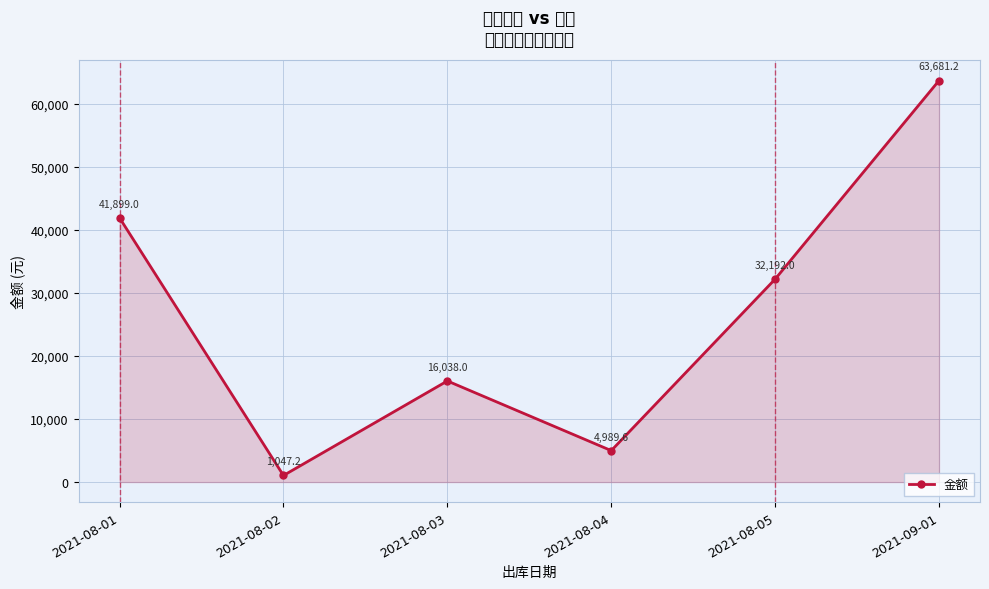

Reading left to right, extract all data points from this chart.

41899.0	1047.2	16038.0	4989.6	32192.0	63681.2